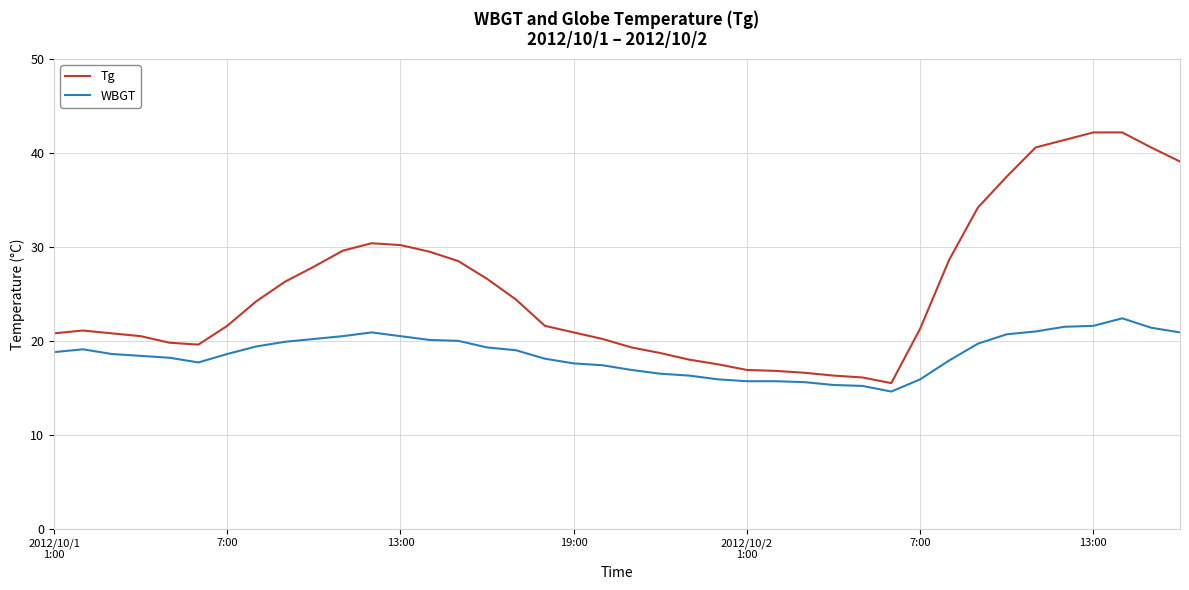

Which series has the largest total across all categories?

Tg